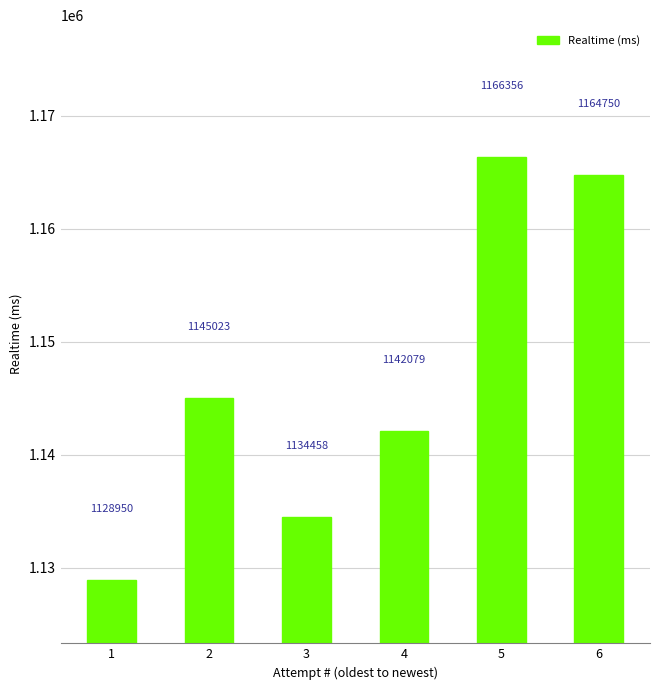

List the labels in order of value, largest first.

5, 6, 2, 4, 3, 1